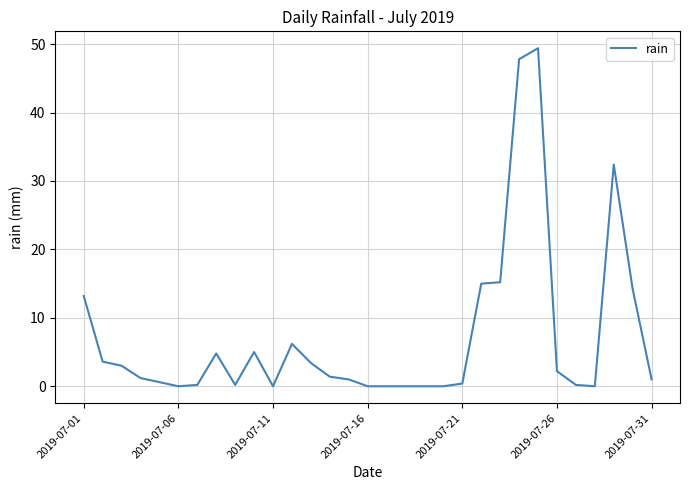

What is the difference between the maximum and minimum values?

49.4